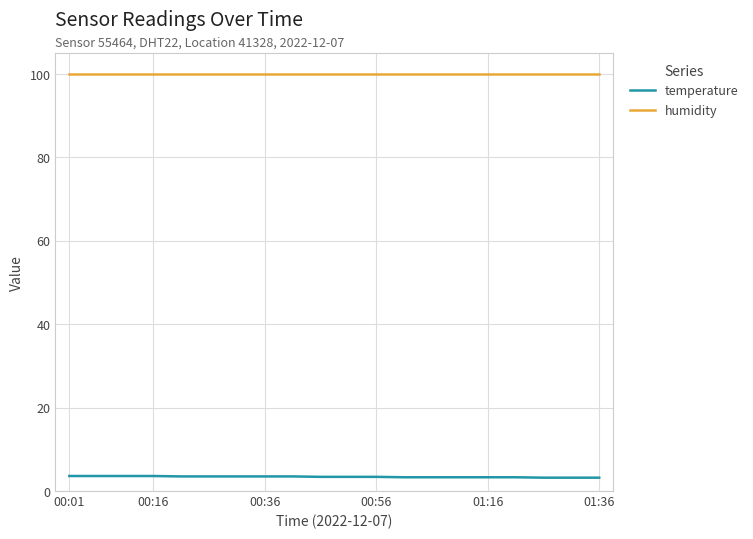

Which series has the largest total across all categories?

humidity